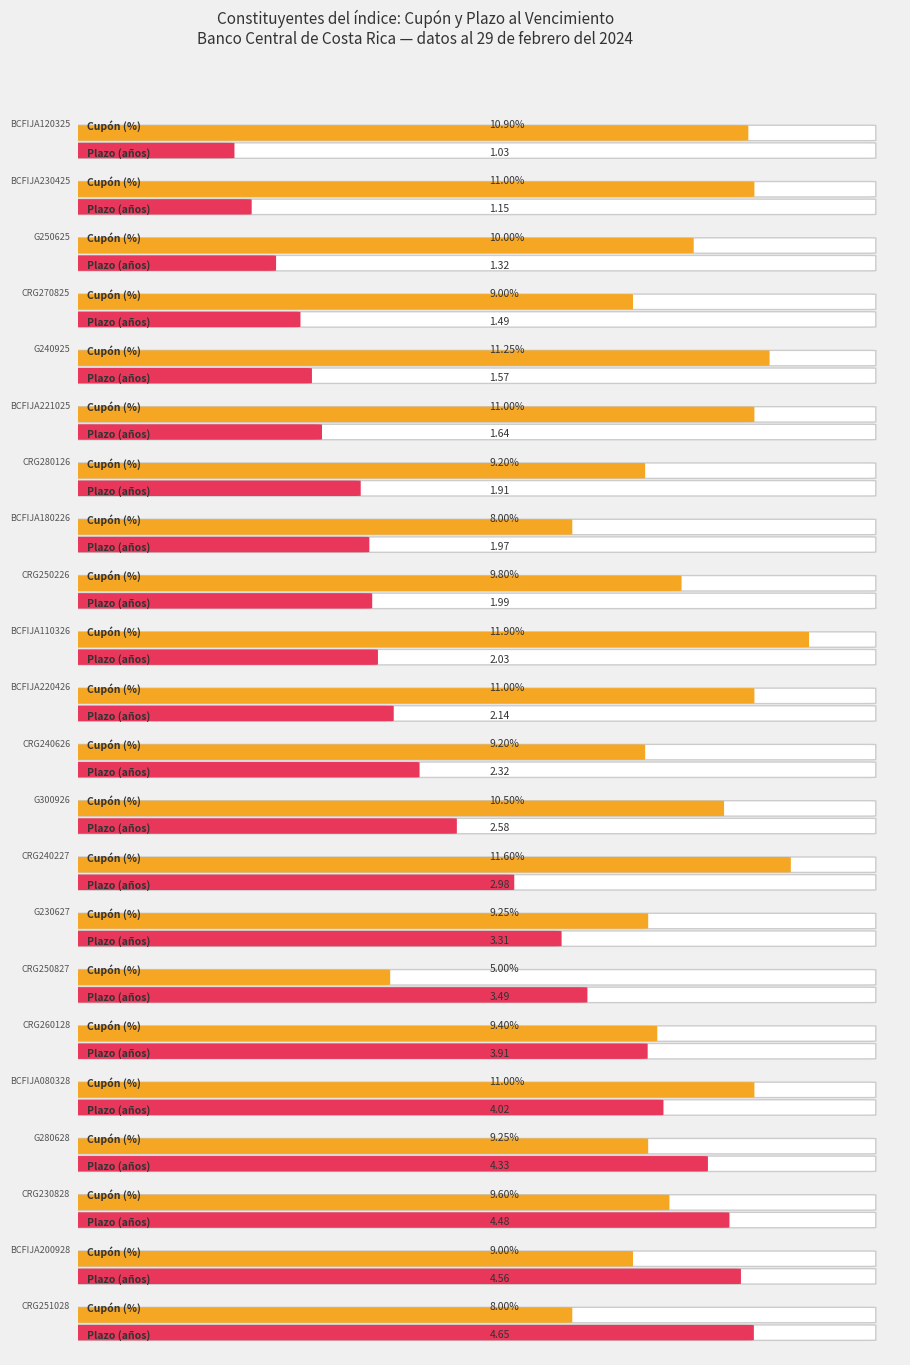

How many data points does each series have?

22